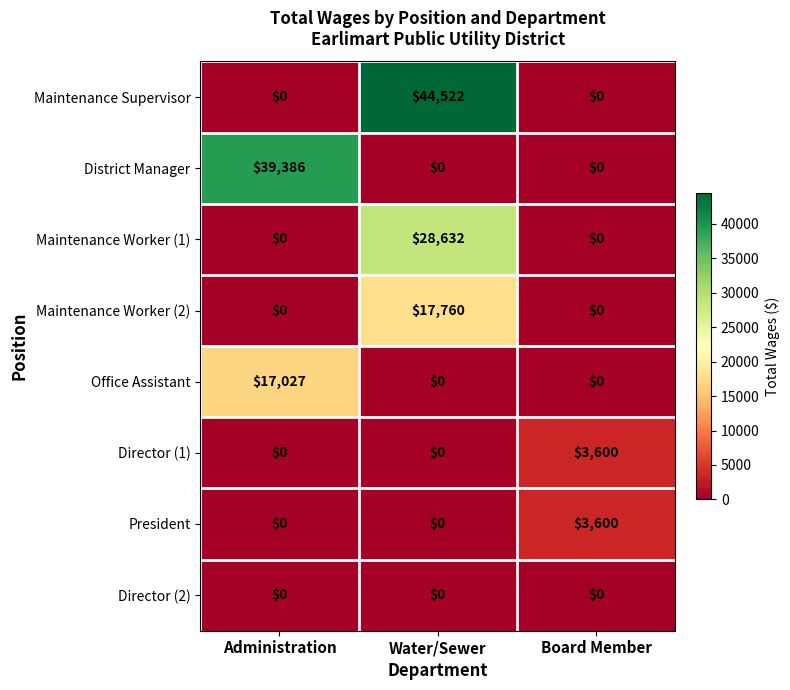

What is the sum of all Maintenance Supervisor values?

44522